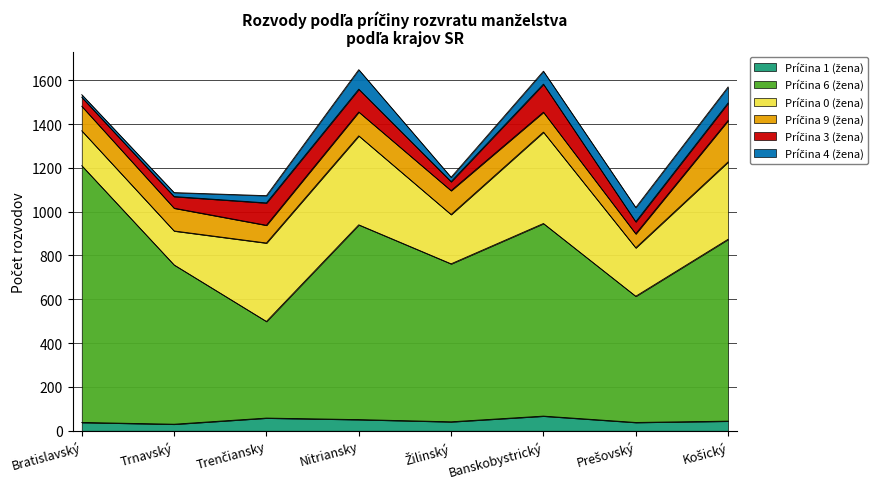

Where is Príčina 1 (žena) nearest to the value 48?

Nitriansky